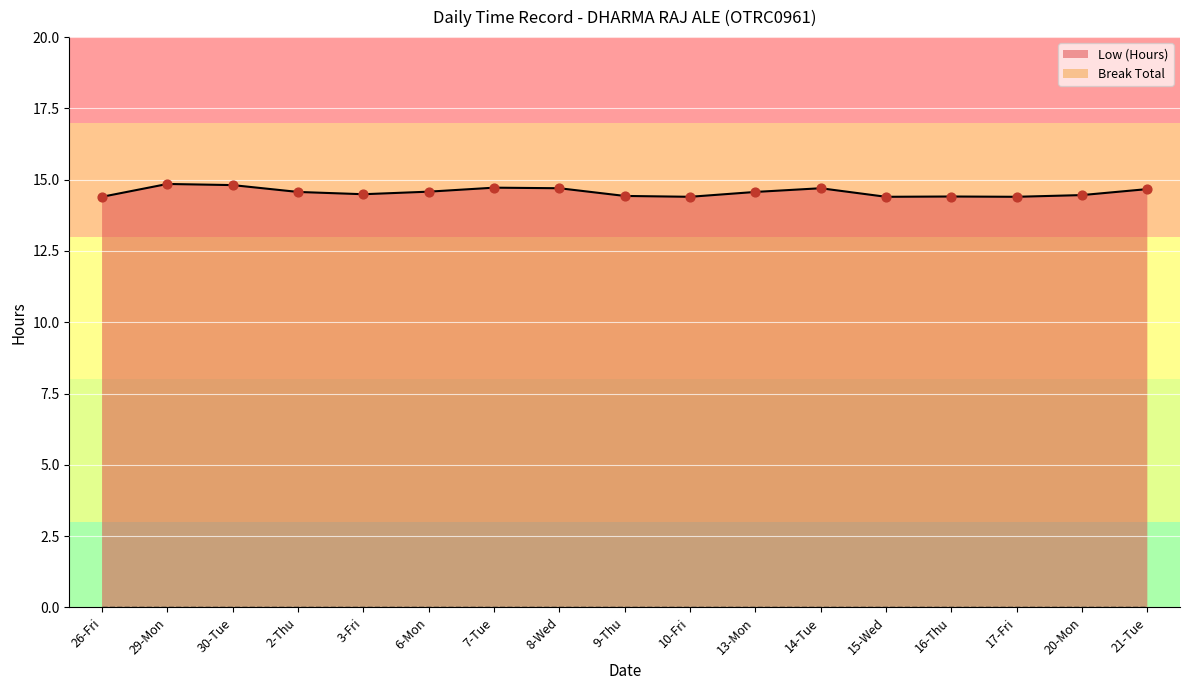

Approximately how many times larger is the value at 29-Mon compared to 7-Tue?

1.0